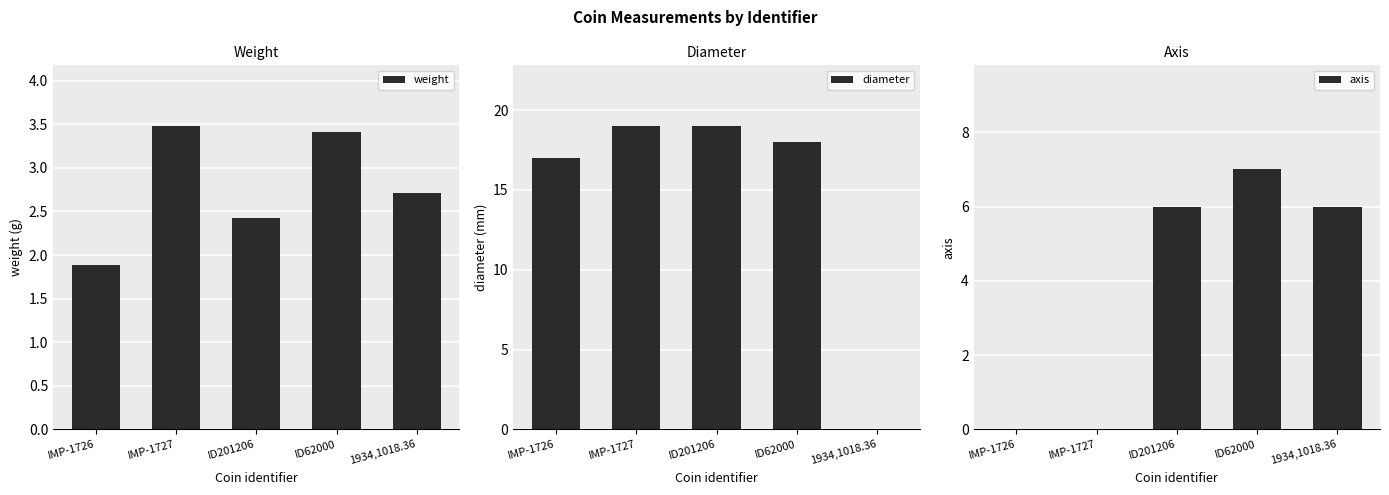

The axis series shows 2.2 at ID201206. True or false?

False